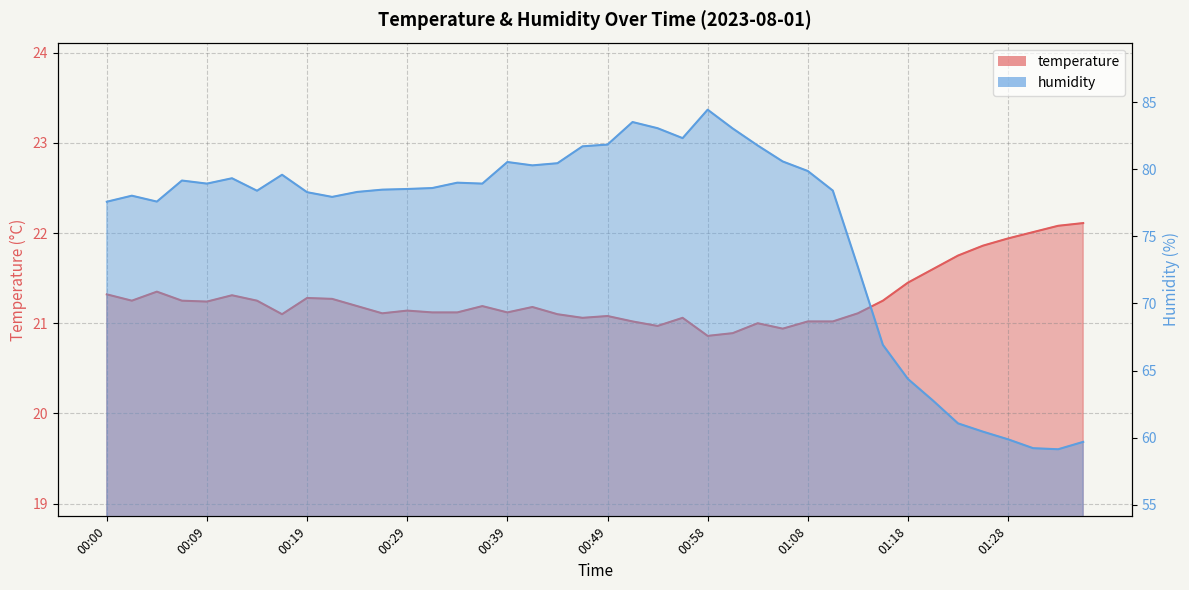

True or false: humidity has more than 2 interior local peaks.

True